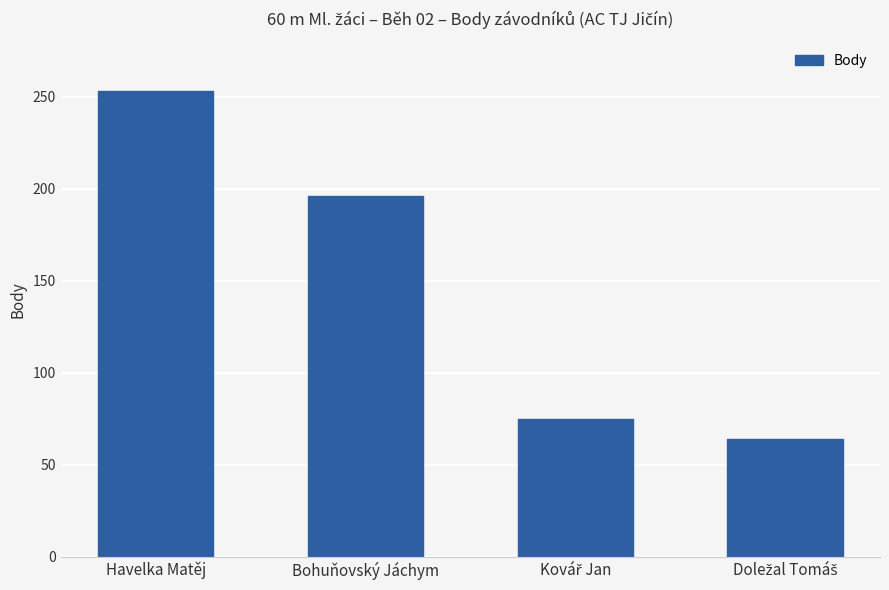

What is the smallest value displayed?

64